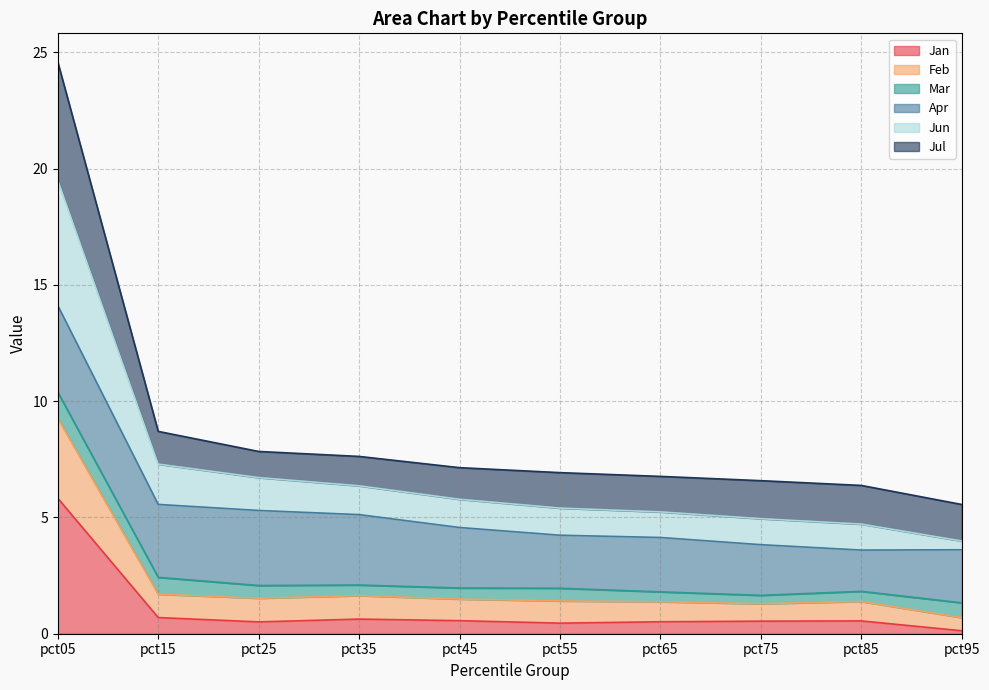

At which label does Jan reach its peak?

pct05